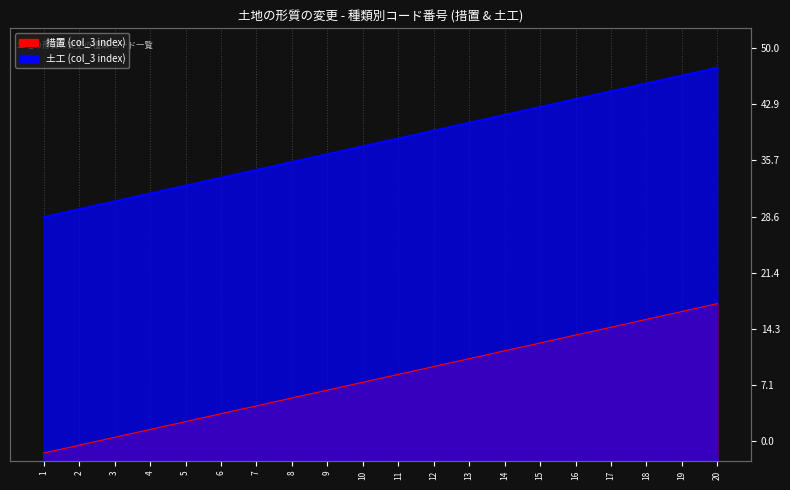

What is the difference between the 土工 (col_3 index) values at 13 and 2?

11